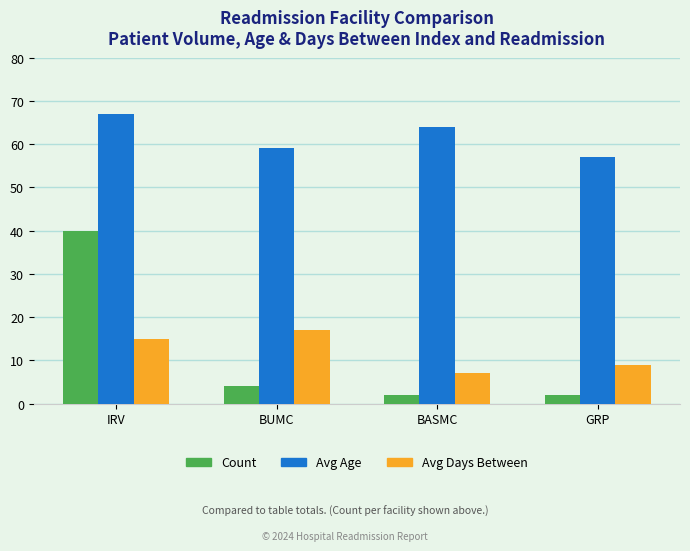

Count the Avg Age values in the range 59 to 67.

3